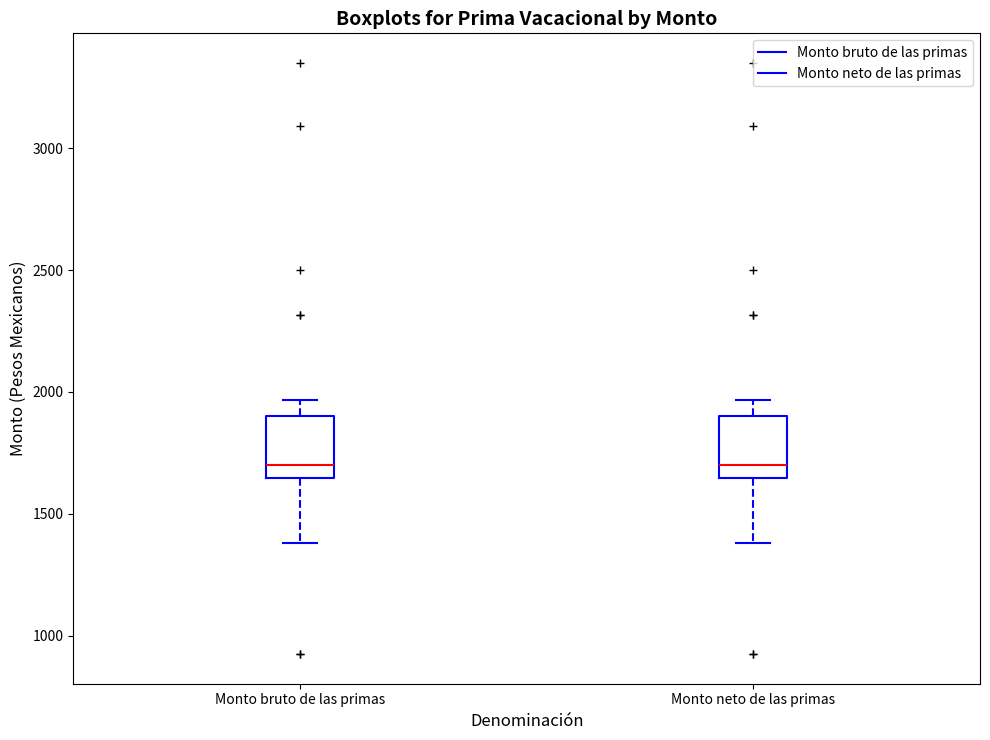

Reading left to right, transcribe this box plot: for each box, give where its median line is, the range the box spans, and where its two whiskers end, as read against the y-axis. The values are not printed on the chart, so give them approximately, as read against the axis.

Monto bruto de las primas: median 1700, box 1650 to 1900, whiskers 1400 to 1950
Monto neto de las primas: median 1700, box 1650 to 1900, whiskers 1400 to 1950